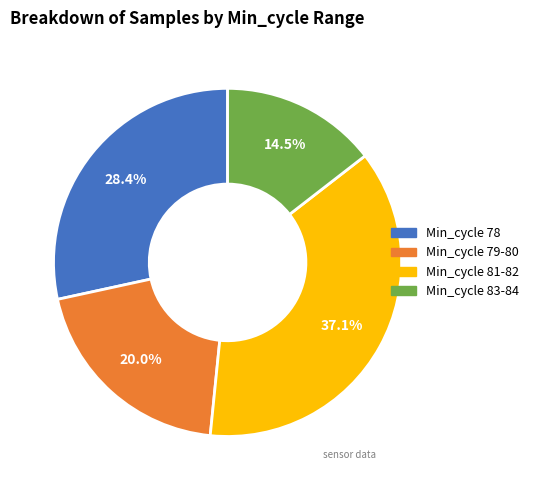

Which has a higher value, Min_cycle 78 or Min_cycle 83-84?

Min_cycle 78